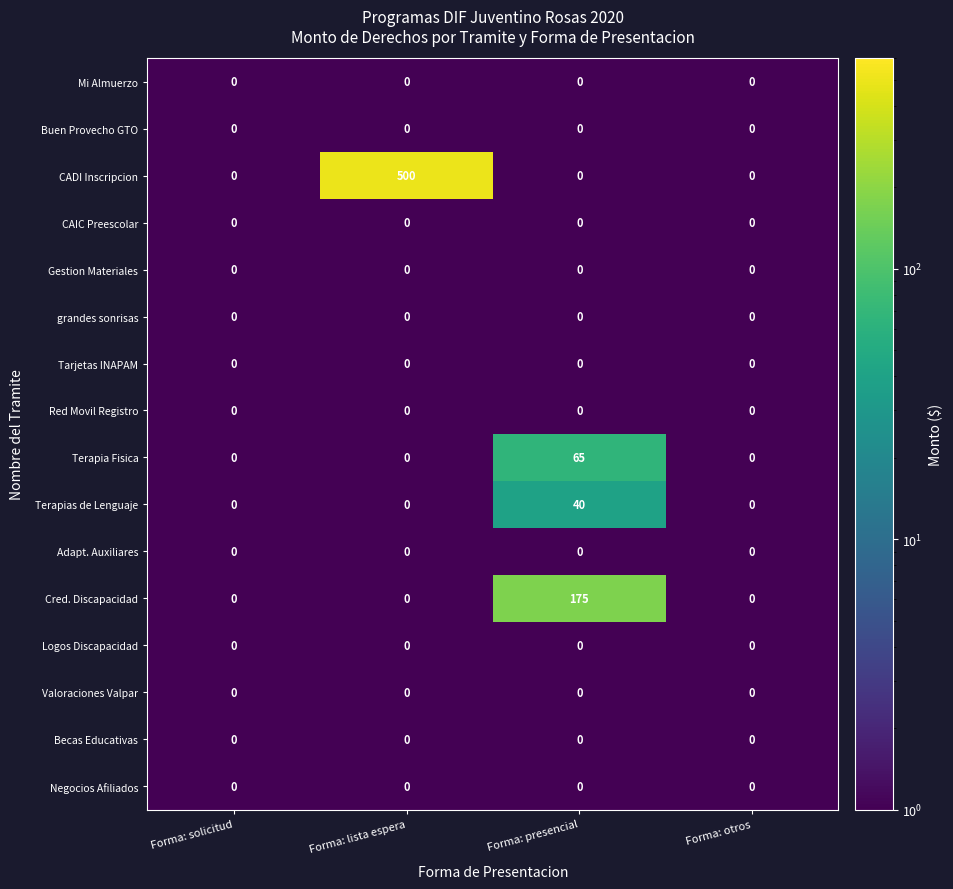

True or false: Becas Educativas has a value of 0 at Forma: solicitud.

True